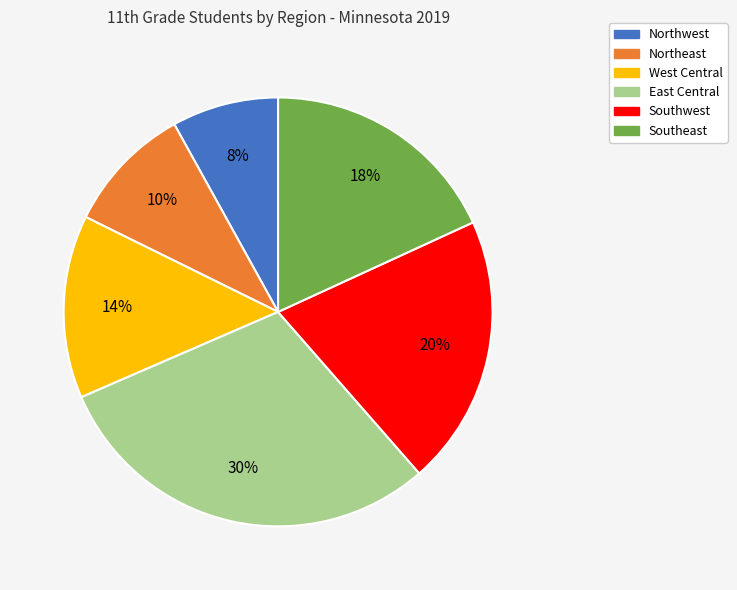

True or false: Northwest accounts for 8% of the total.

True